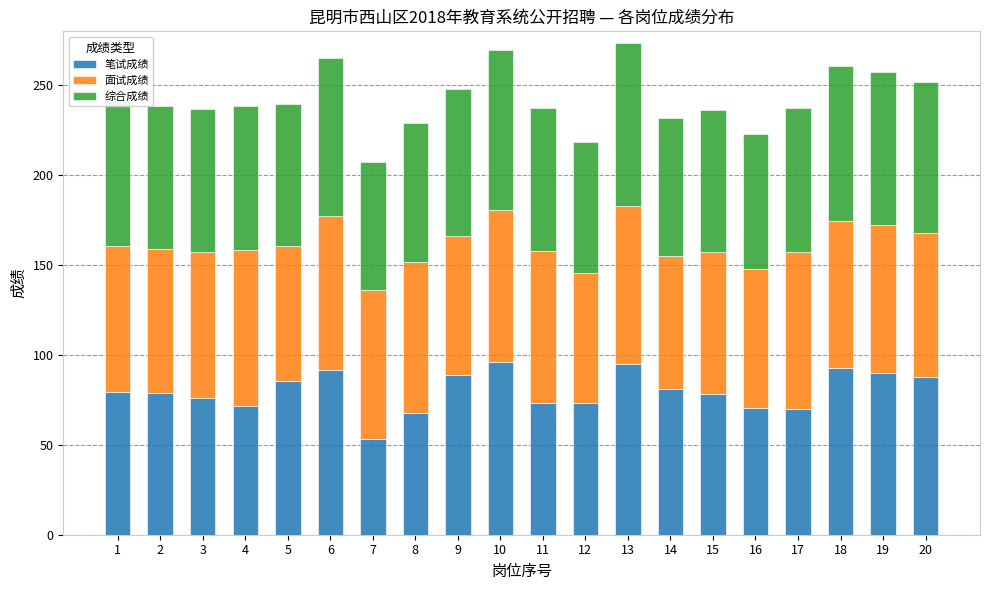

What is the difference between the second highest and second lowest values in the 笔试成绩 series?

27.5